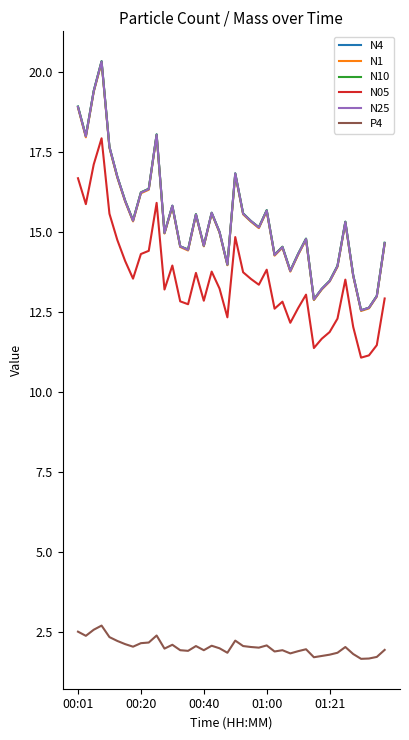

What is the lowest value of the N1 series?

12.5